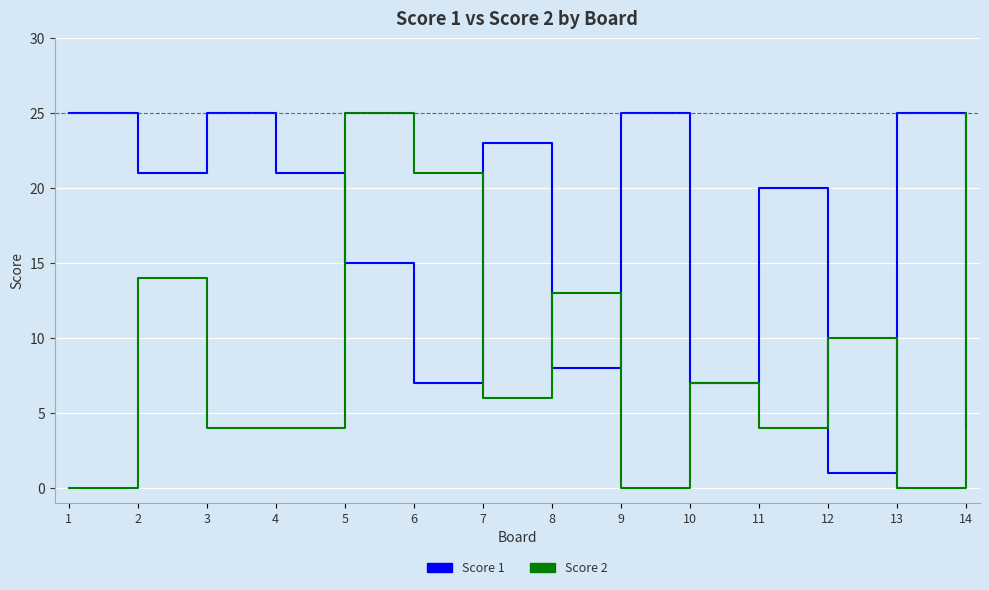

Between which two adjacent categories do Score 2 and Score 1 first intersect?

4 and 5